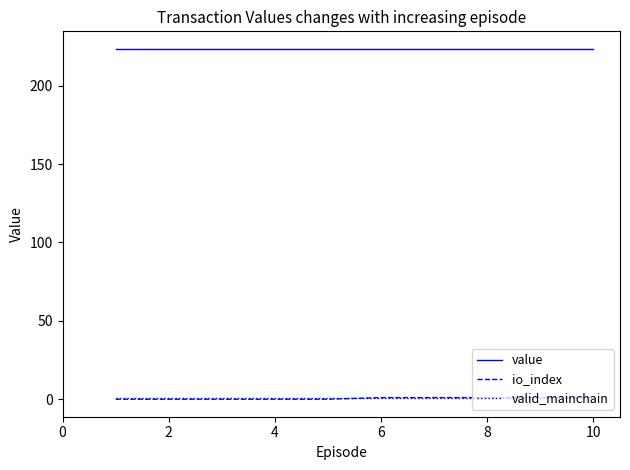

Reading right to left, transcribe all the data shown in this chart.

value: 223.5	223.5	223.5	223.5	223.5	223.5	223.5	223.5	223.5	223.5
io_index: 1.0	1.0	1.0	1.0	1.0	0.0	0.0	0.0	0.0	0.0
valid_mainchain: 1.0	1.0	1.0	1.0	1.0	1.0	1.0	1.0	1.0	1.0